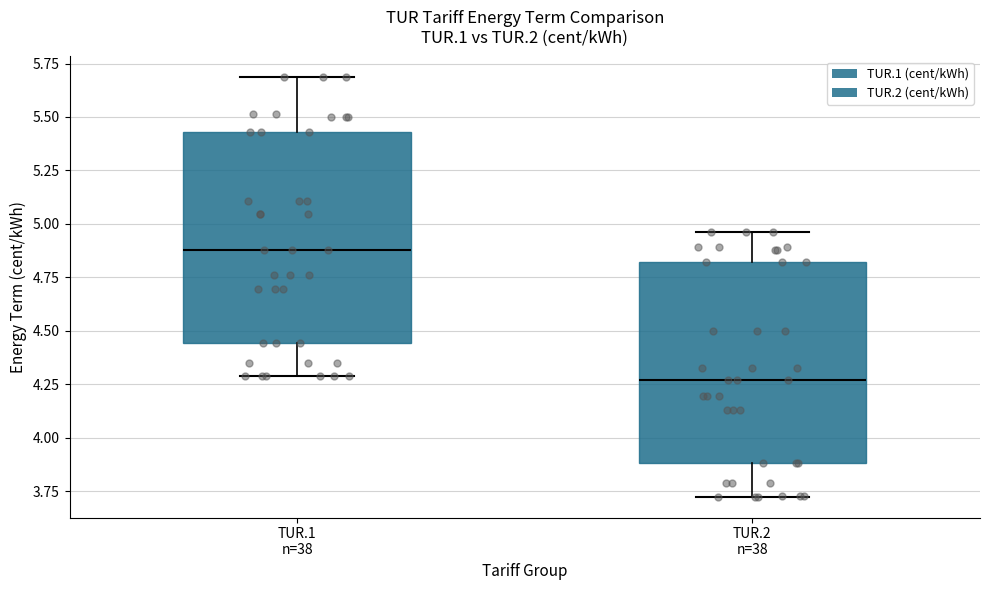

Reading left to right, transcribe this box plot: for each box, give where its median line is, the range the box spans, and where its two whiskers end, as read against the y-axis. The values are not printed on the chart, so give them approximately, as read against the axis.

TUR.1 n=38: median 4.90, box 4.45 to 5.45, whiskers 4.30 to 5.70
TUR.2 n=38: median 4.25, box 3.90 to 4.80, whiskers 3.70 to 4.95